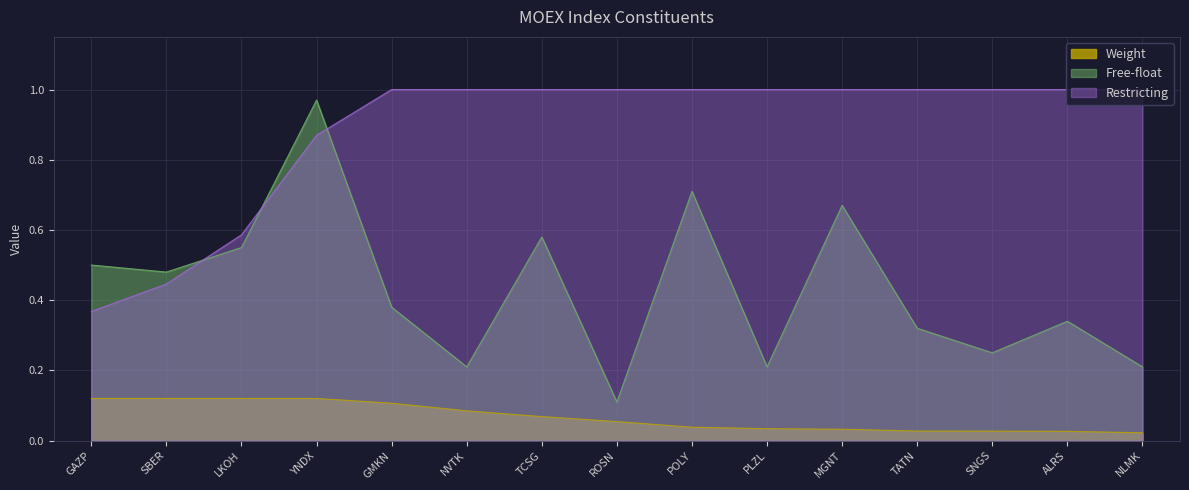

What is the value of the Free-float point at the 3rd from the left?

0.6